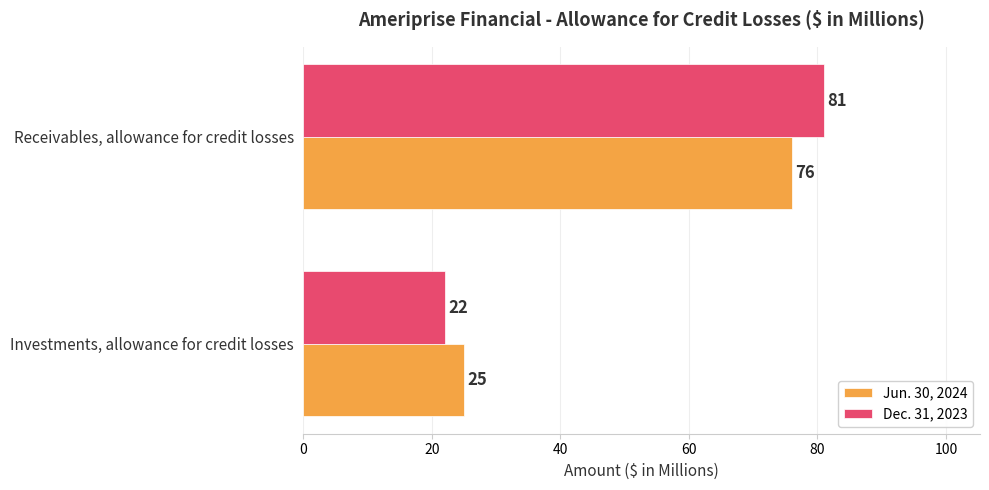

What is the highest value of the Dec. 31, 2023 series?

81